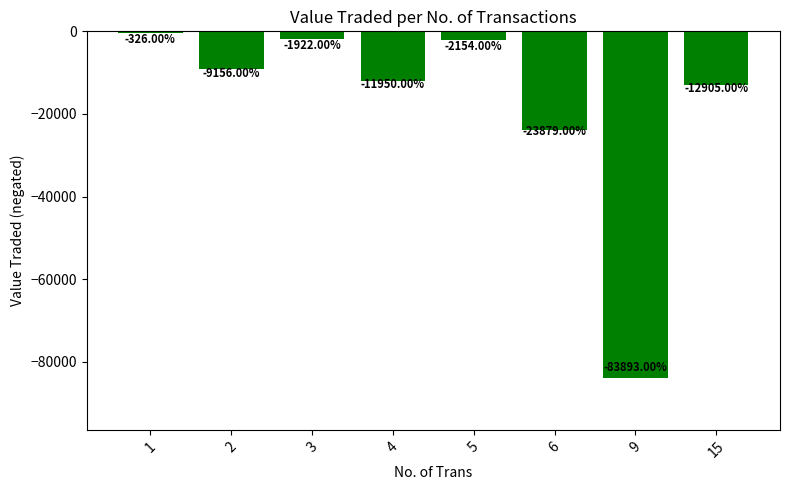

The chart shows a value of -83893 at 9. True or false?

True